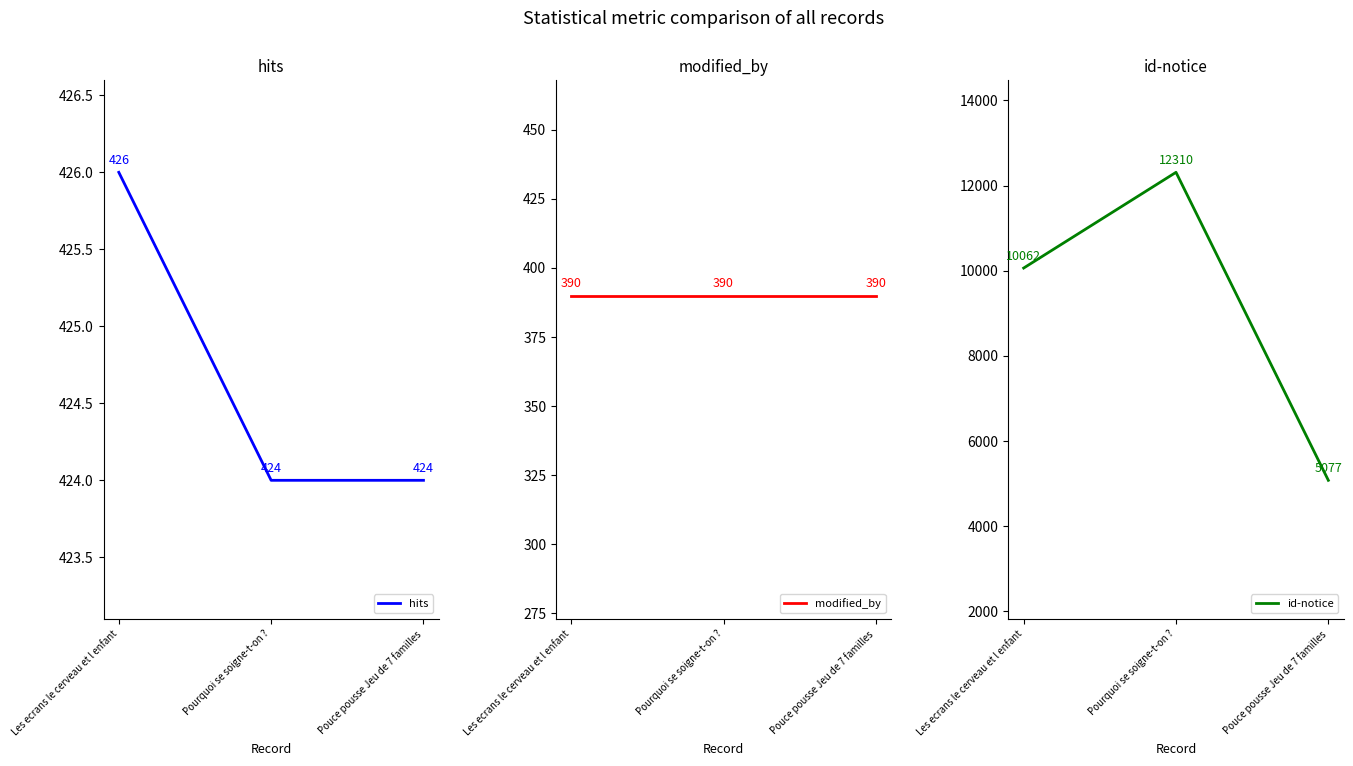

Which series has the largest total across all categories?

id-notice